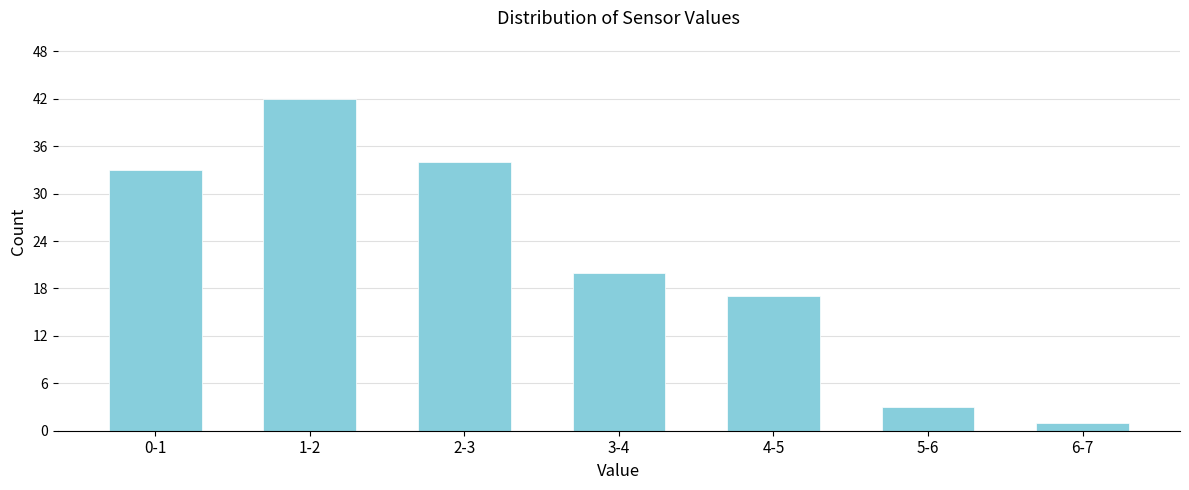

Reading left to right, transcribe all the data shown in this chart.

0-1=33	1-2=42	2-3=34	3-4=20	4-5=17	5-6=3	6-7=1